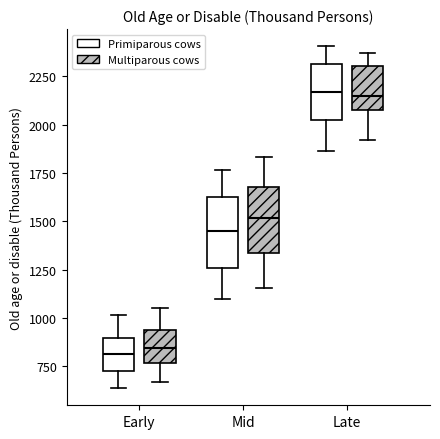

Reading left to right, read every box against the y-axis: the position of its median line, the range the box covers, and the ends of its whiskers. The values are not printed on the chart, so give them approximately, as read against the axis.

Early (Primiparous cows): median 800, box 750 to 900, whiskers 650 to 1000
Early (Multiparous cows): median 850, box 750 to 950, whiskers 650 to 1050
Mid (Primiparous cows): median 1450, box 1250 to 1600, whiskers 1100 to 1750
Mid (Multiparous cows): median 1500, box 1350 to 1700, whiskers 1150 to 1850
Late (Primiparous cows): median 2150, box 2050 to 2300, whiskers 1850 to 2400
Late (Multiparous cows): median 2150, box 2100 to 2300, whiskers 1900 to 2350